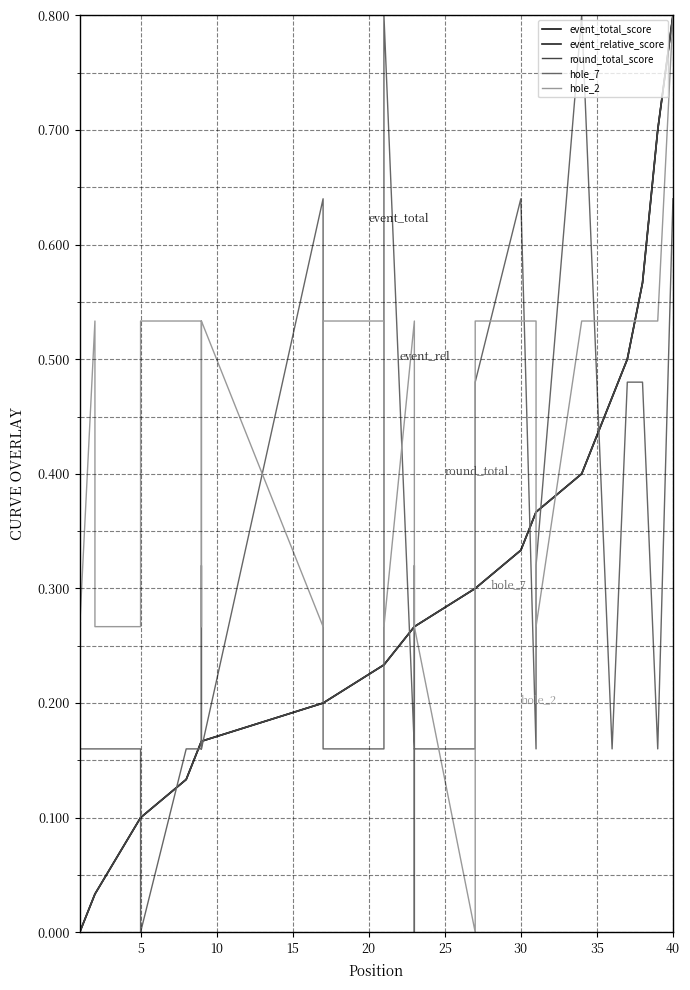

What are all the series names shown in the legend?

event_total_score, event_relative_score, round_total_score, hole_7, hole_2